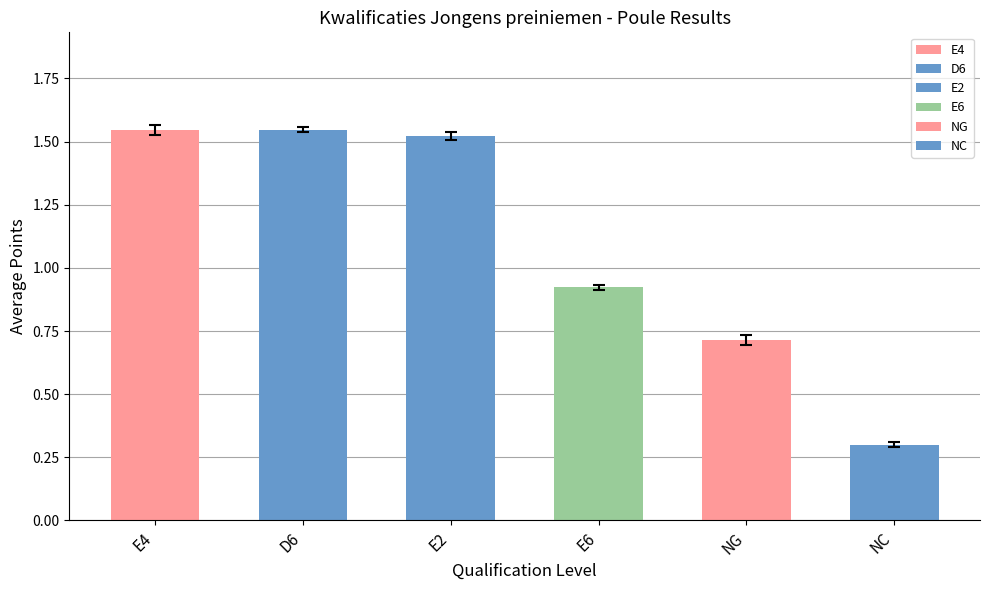

How many bars are there in total?

6